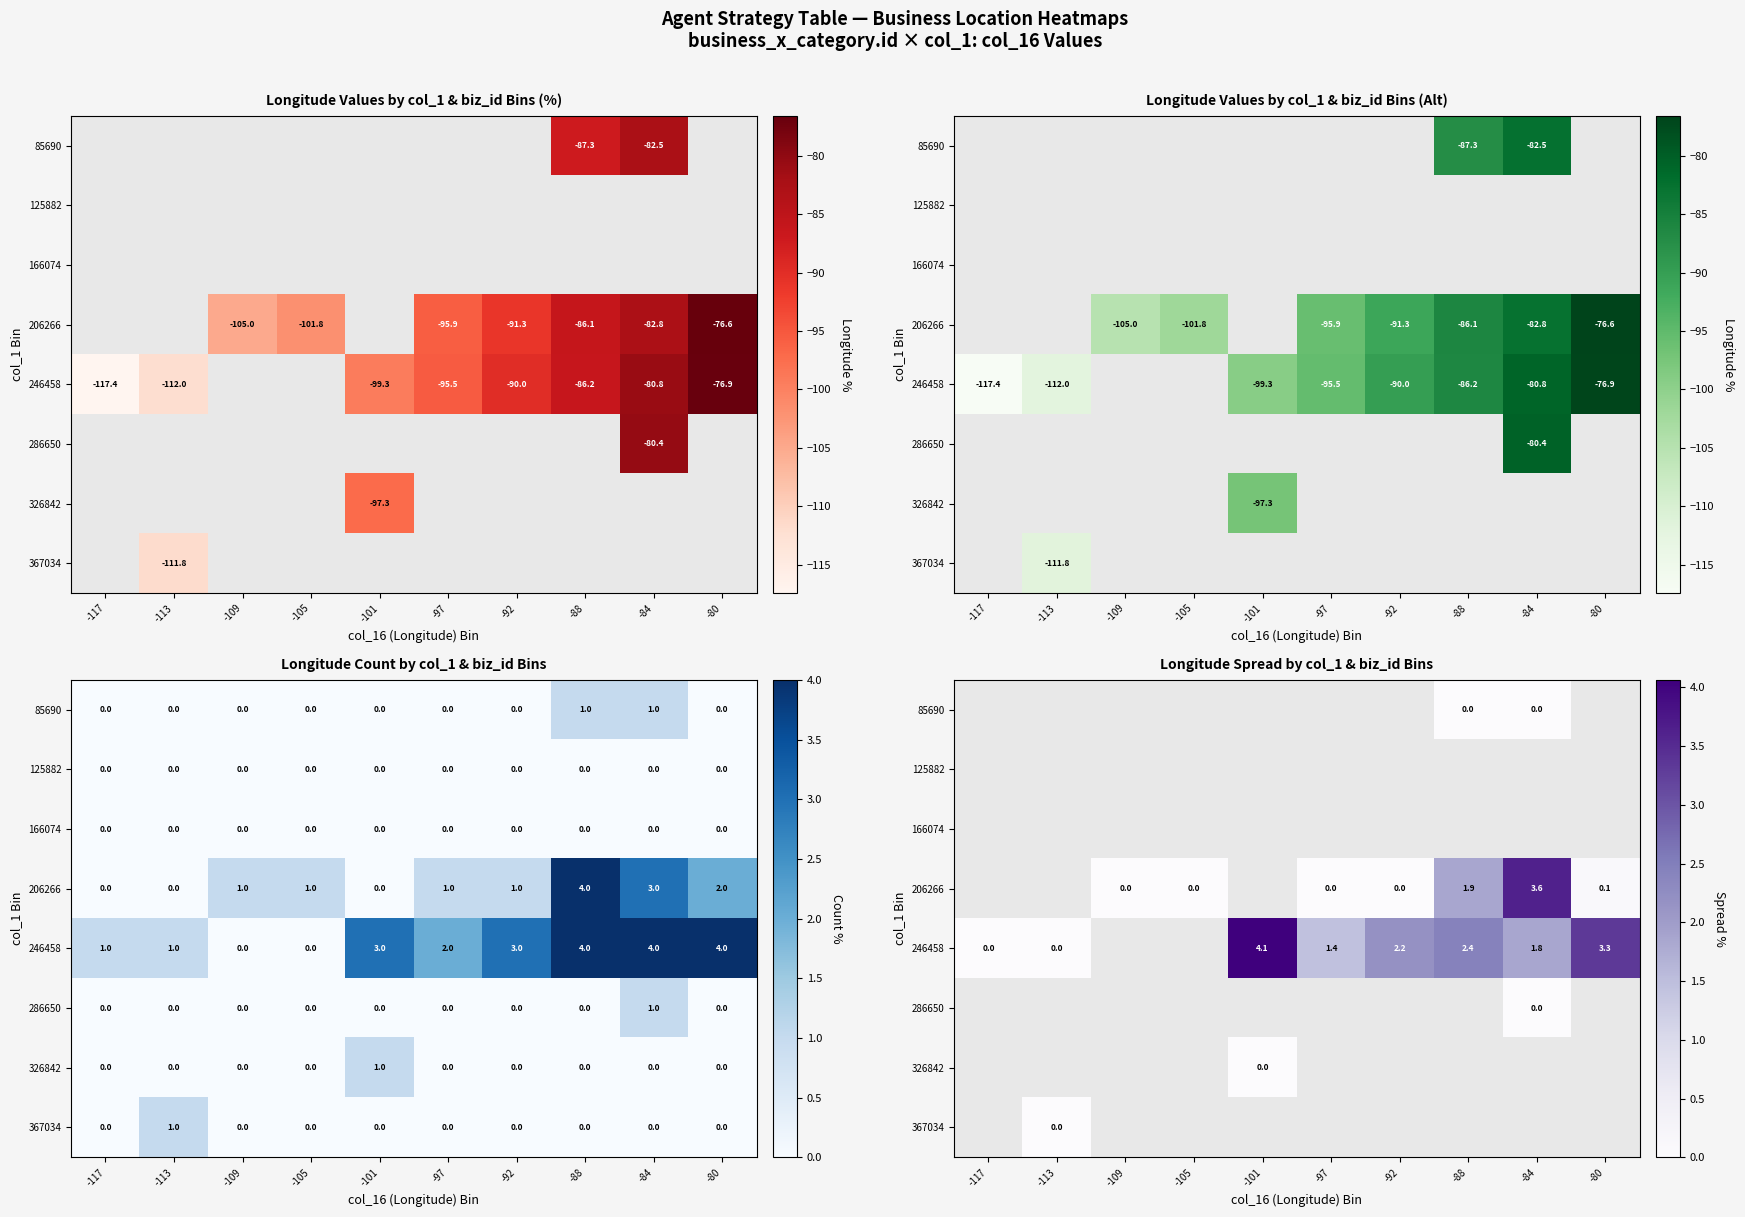

What is the highest value of the 246458 series?

4.1